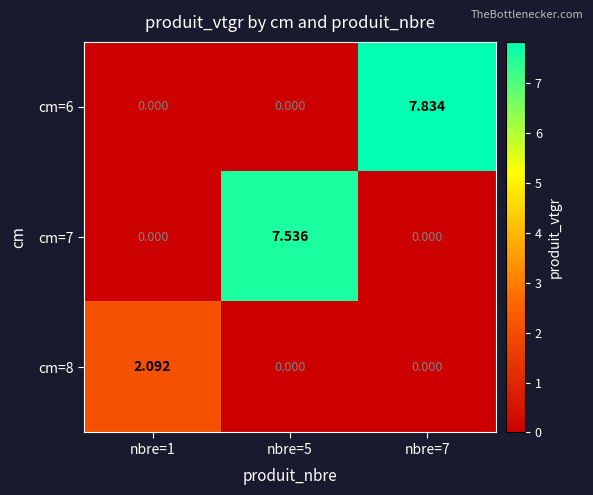

How many positive values does the cm=7 series have?

1